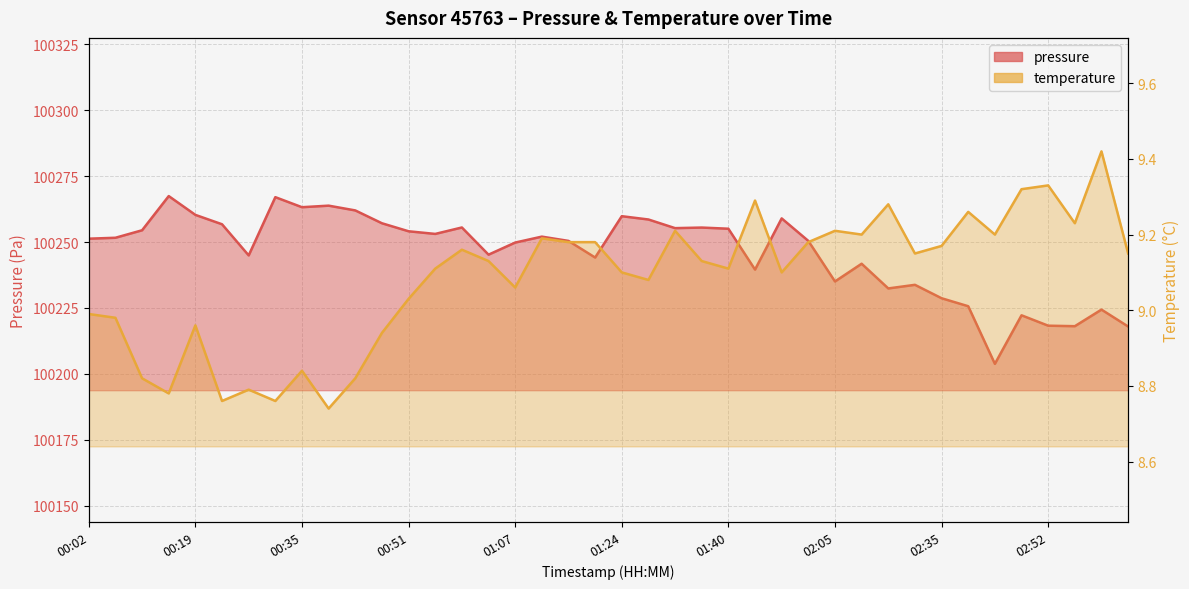

What is the value of the pressure point at the 23rd from the left?

100255.3